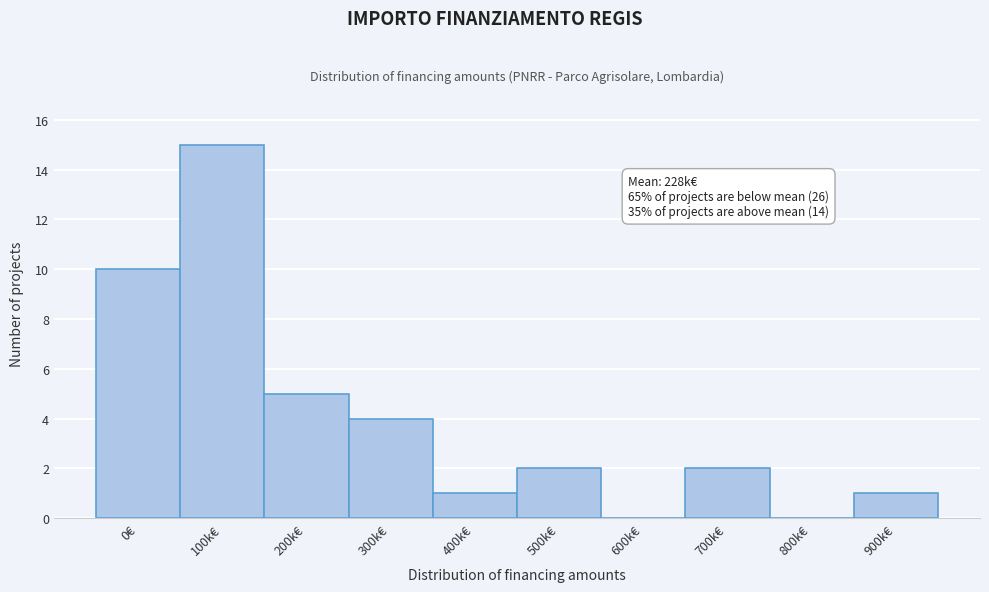

Reading right to left, transcribe all the data shown in this chart.

900k€=1	800k€=0	700k€=2	600k€=0	500k€=2	400k€=1	300k€=4	200k€=5	100k€=15	0€=10